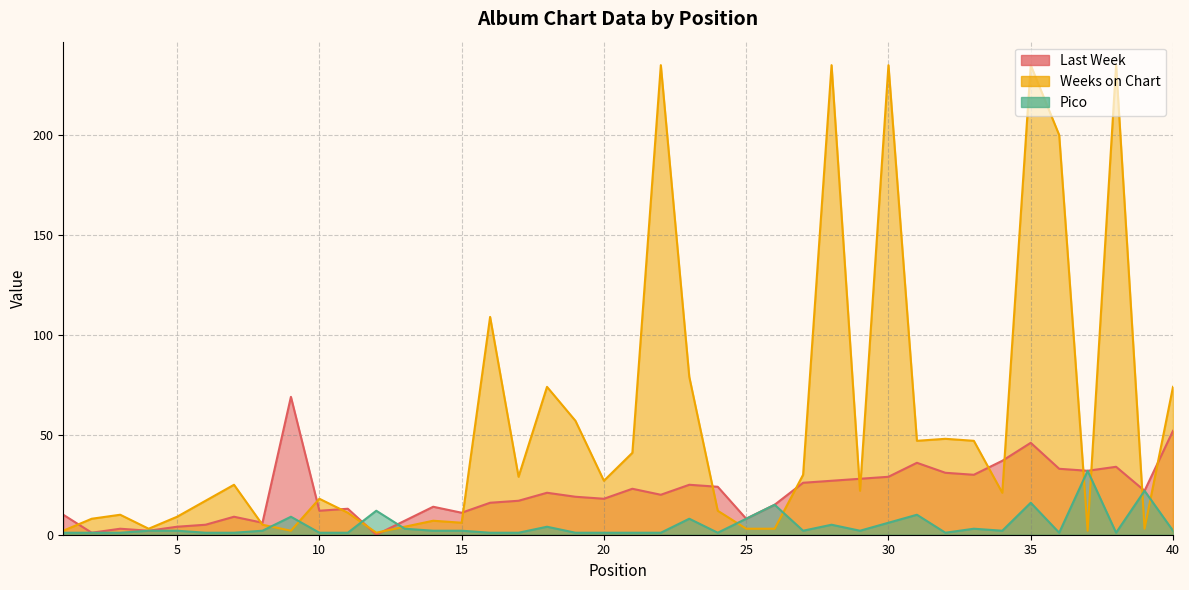

Reading right to left, transcribe all the data shown in this chart.

Last Week: 40=52	39=22	38=34	37=32	36=33	35=46	34=37	33=30	32=31	31=36	30=29	29=28	28=27	27=26	26=15	25=8	24=24	23=25	22=20	21=23	20=18	19=19	18=21	17=17	16=16	15=11	14=14	13=7	12=0	11=13	10=12	9=69	8=6	7=9	6=5	5=4	4=2	3=3	2=1	1=10
Weeks on Chart: 40=74	39=3	38=235	37=2	36=200	35=235	34=21	33=47	32=48	31=47	30=235	29=22	28=235	27=30	26=3	25=3	24=12	23=79	22=235	21=41	20=27	19=57	18=74	17=29	16=109	15=6	14=7	13=4	12=1	11=11	10=18	9=2	8=5	7=25	6=17	5=9	4=3	3=10	2=8	1=2
Pico: 40=2	39=22	38=1	37=32	36=1	35=16	34=2	33=3	32=1	31=10	30=6	29=2	28=5	27=2	26=15	25=8	24=1	23=8	22=1	21=1	20=1	19=1	18=4	17=1	16=1	15=2	14=2	13=3	12=12	11=1	10=1	9=9	8=2	7=1	6=1	5=2	4=2	3=1	2=1	1=1